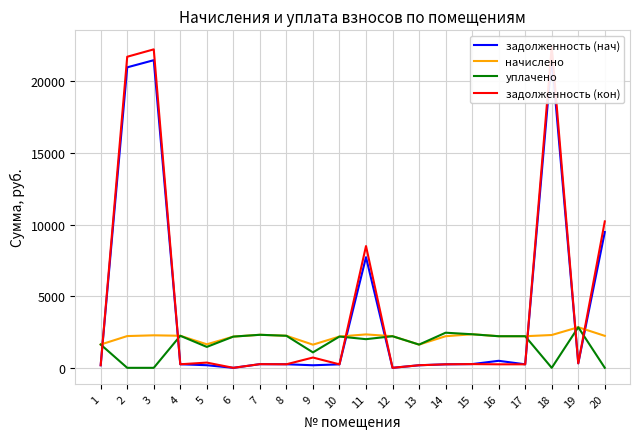

At which label does задолженность (нач) reach its peak?

18